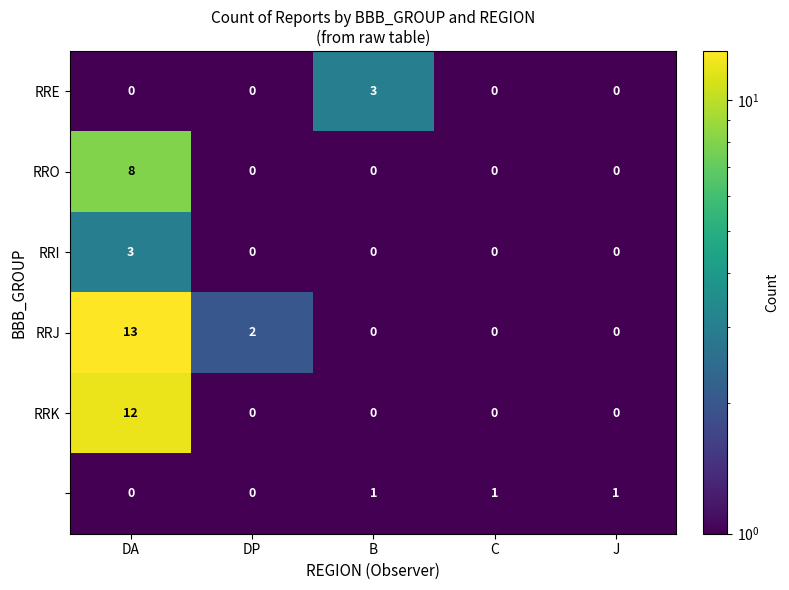

What is the total value across all series at B?

4